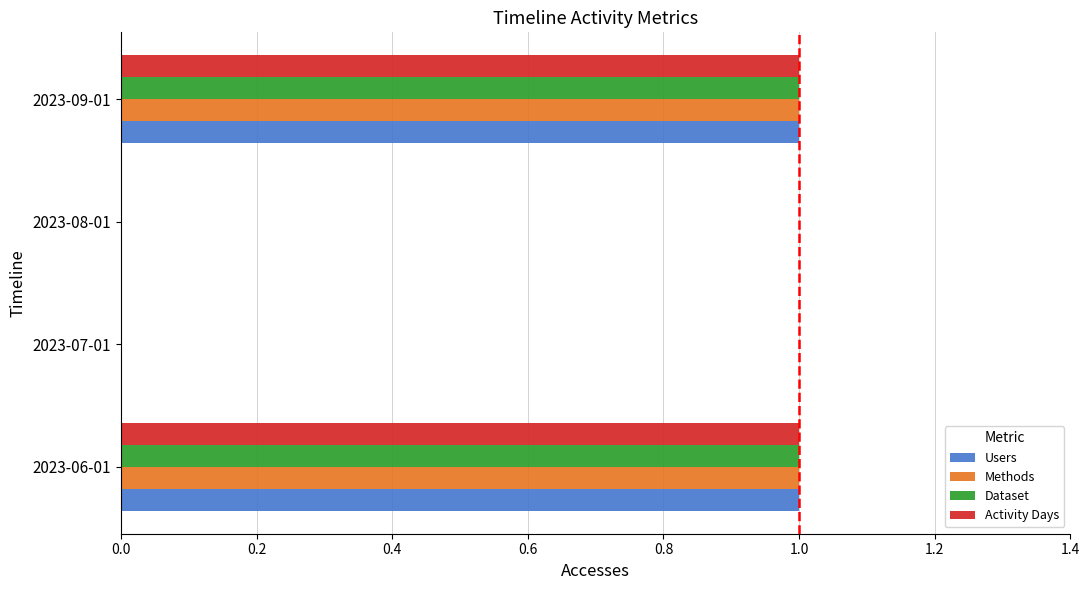

What is the total value across all series at 2023-09-01?

4